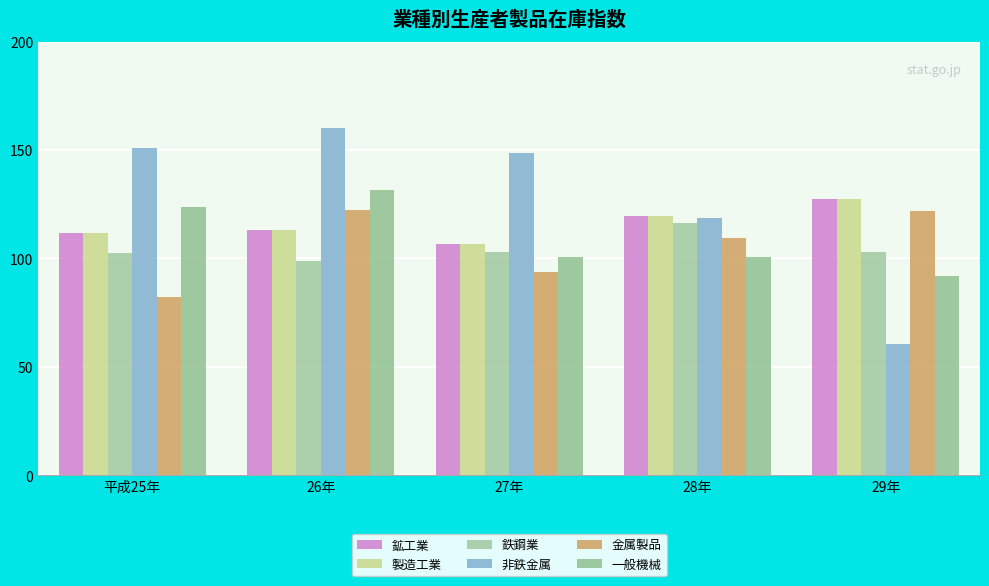

What is the highest value of the 鉱工業 series?

127.6